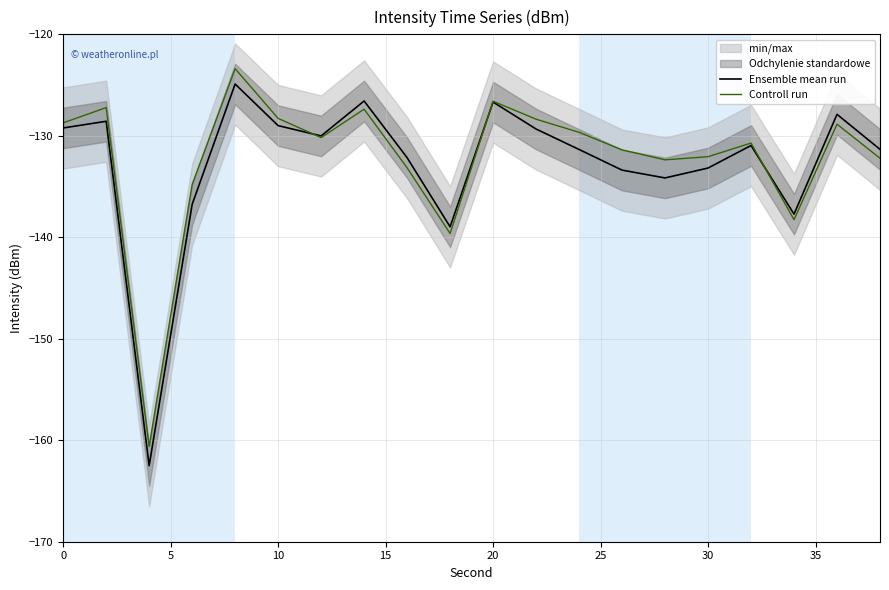

Does the chart display data point markers on the line(s)?

No